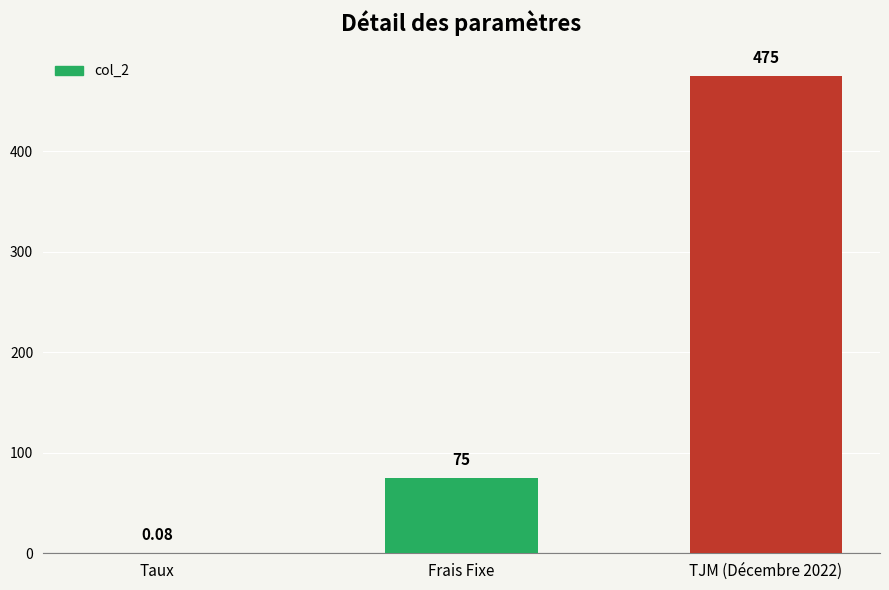

Which has a higher value, TJM (Décembre 2022) or Taux?

TJM (Décembre 2022)